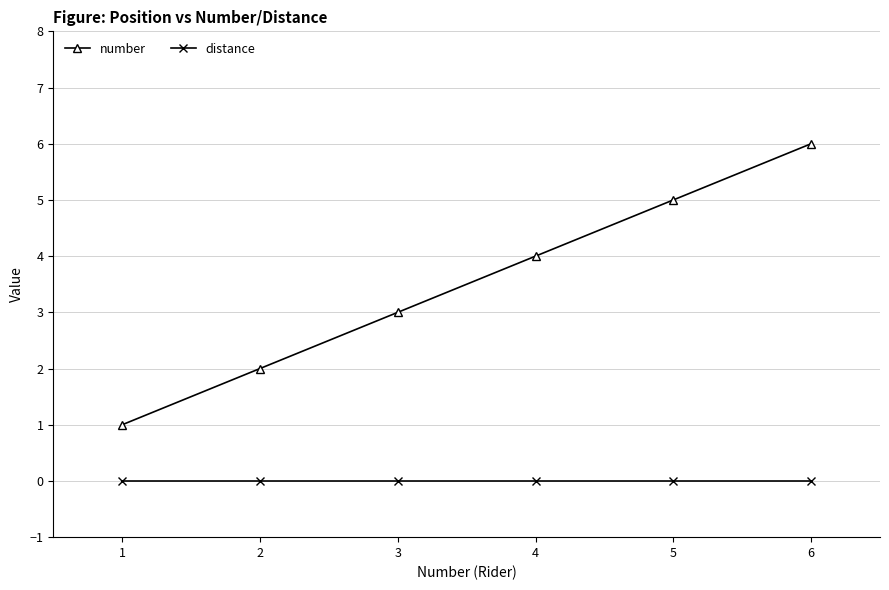

Is it true that distance equals 0 at 1?

True